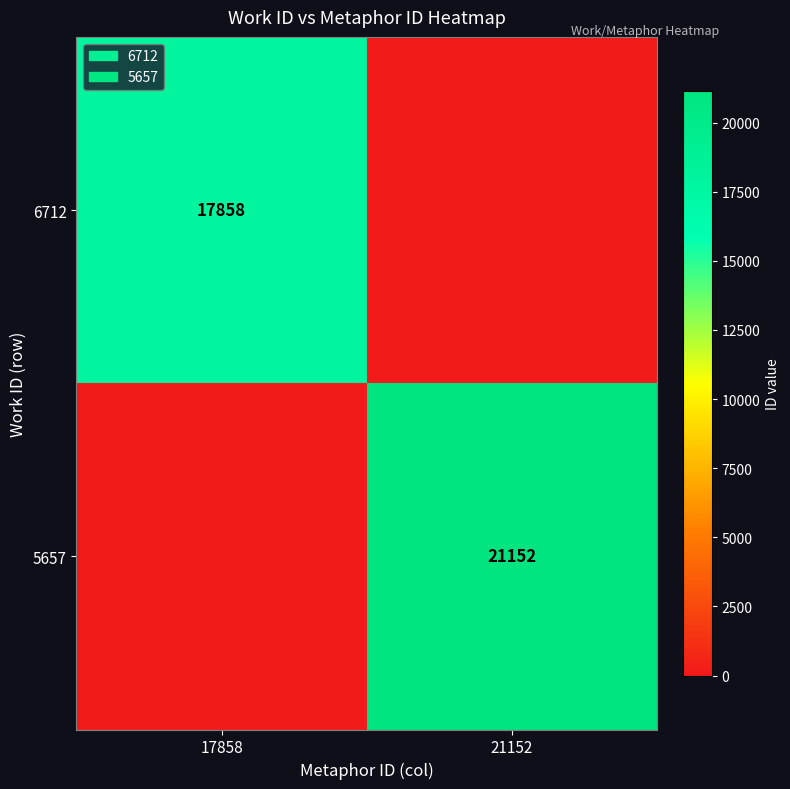

The value of 5657 at 21152 is 35857. True or false?

False